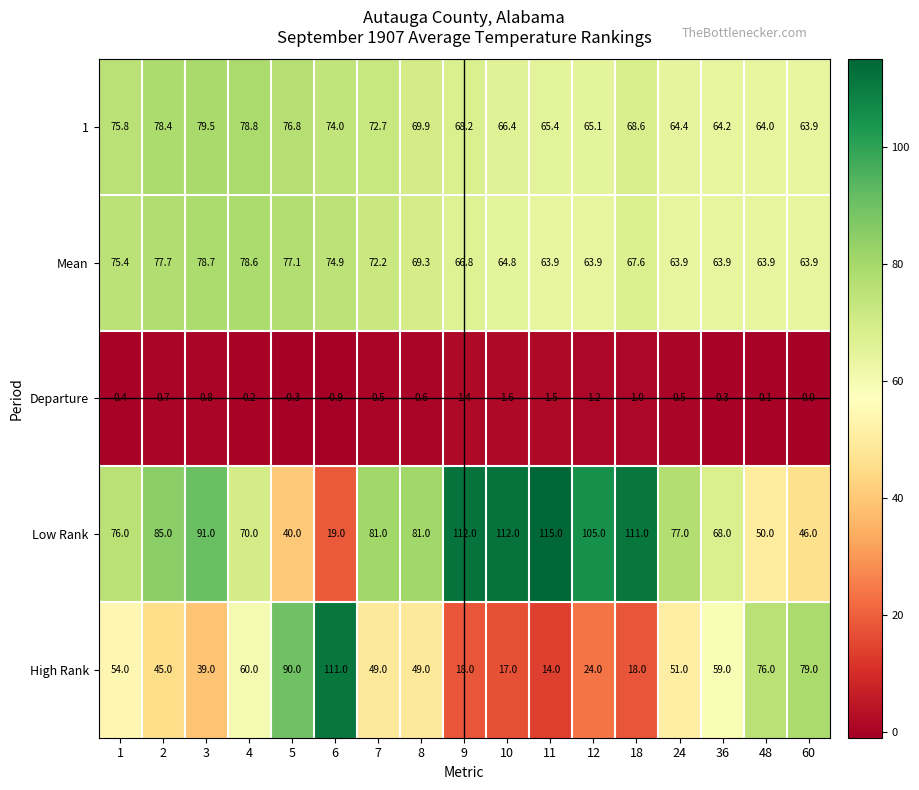

What is the smallest value displayed?

-0.9